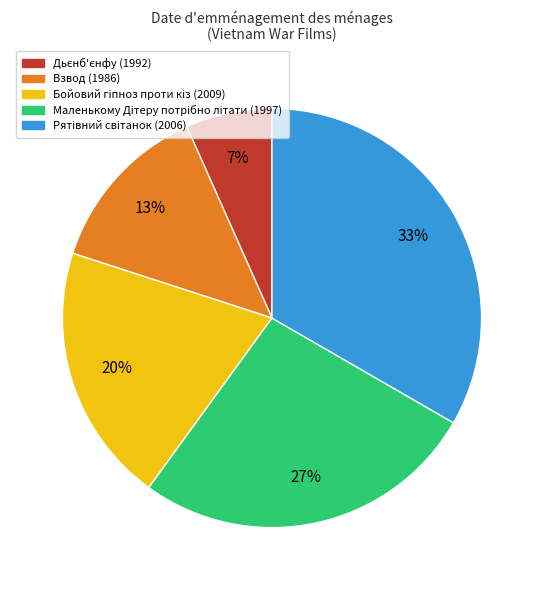

How many slices are in this pie chart?

5